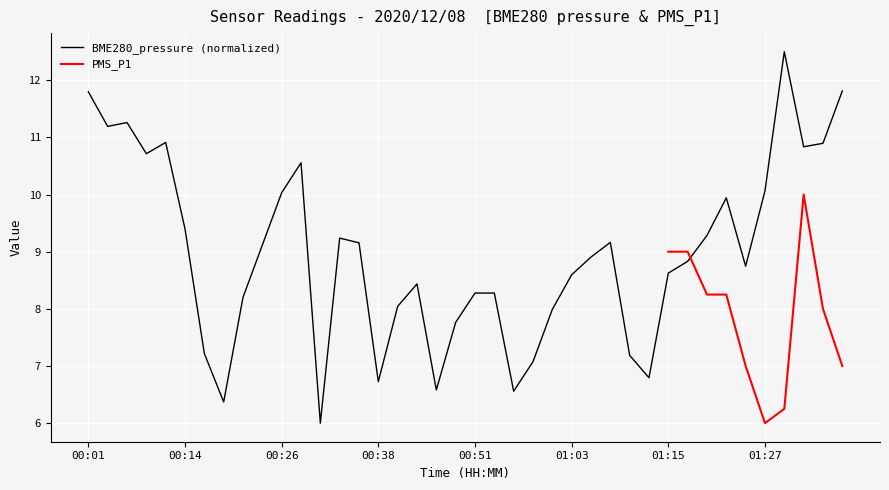

What is the difference between the values at 00:56 and 00:09?

4.2